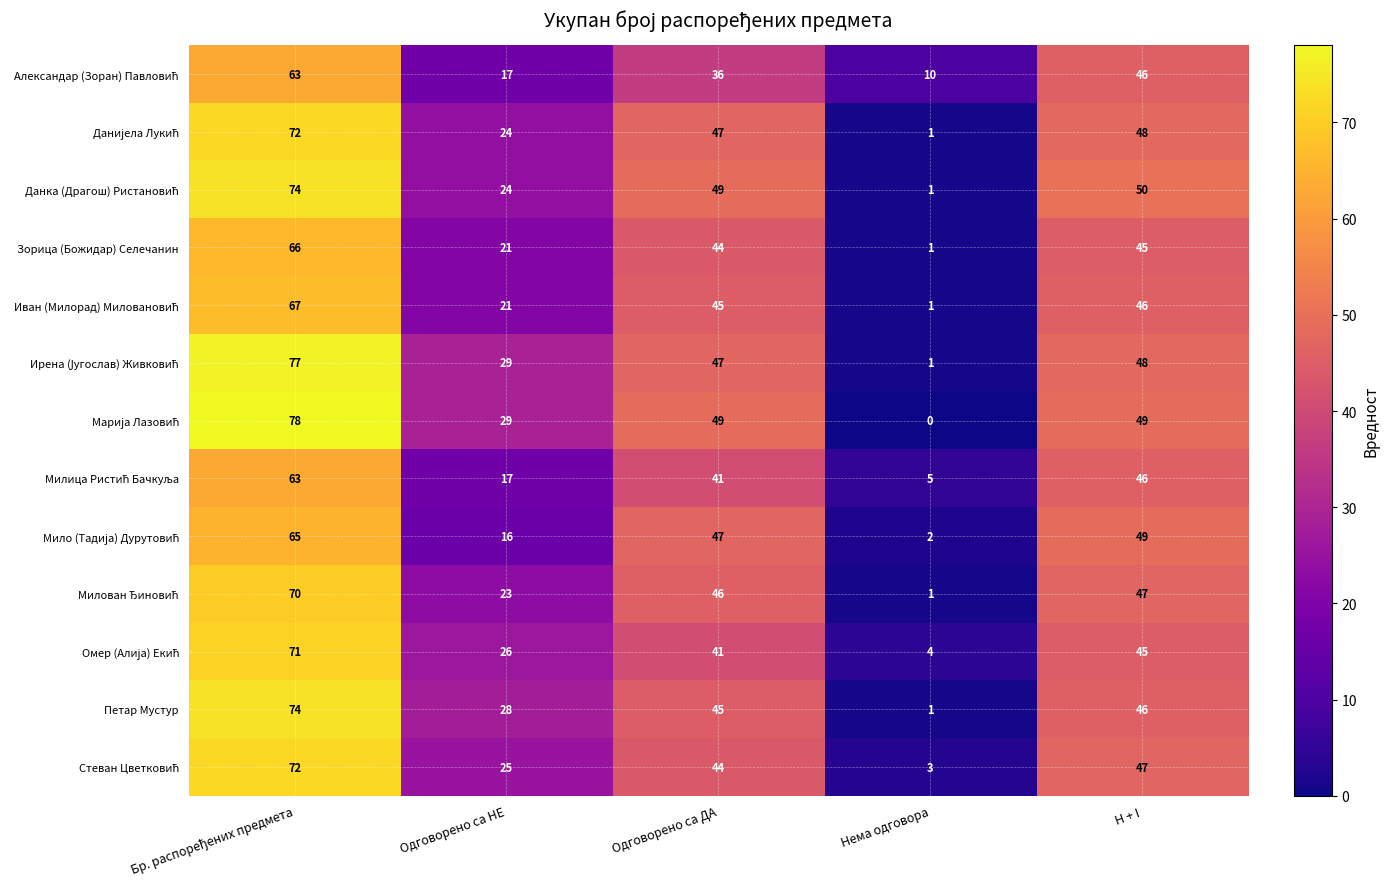

At how many categories does at least one series exceed 33?

3